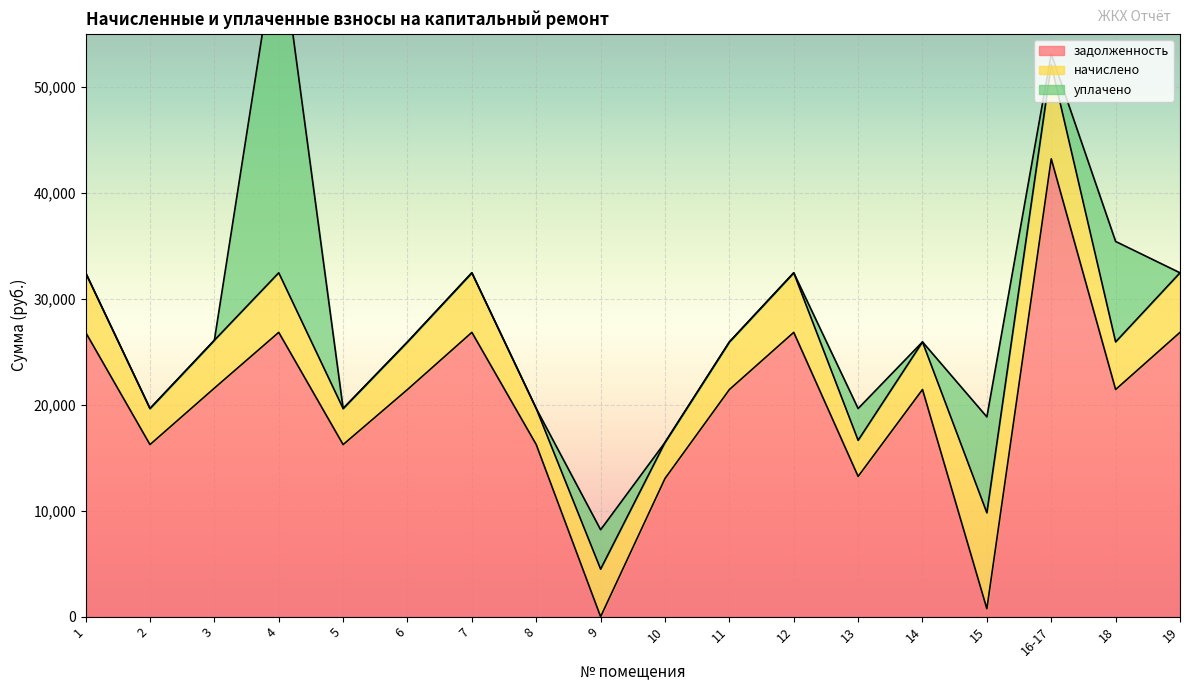

List the series in order of their peak value, lowest first.

начислено, уплачено, задолженность